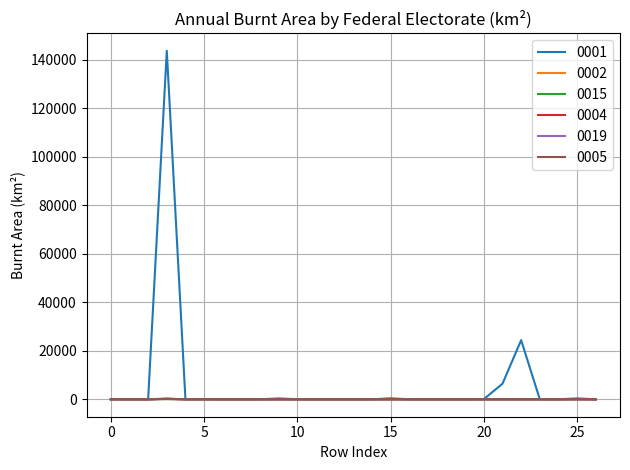

How many lines are shown in the chart?

6